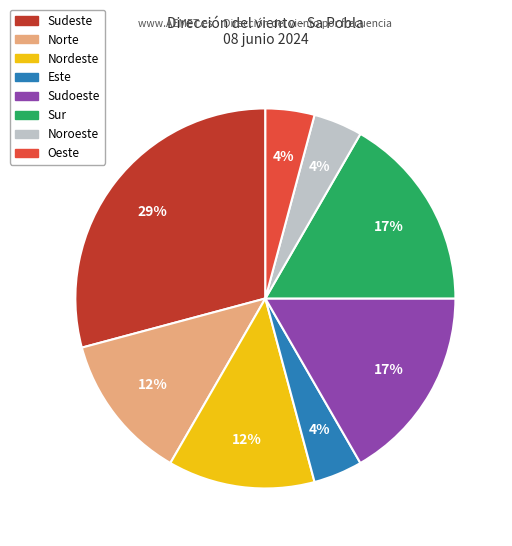

Between Este and Norte, which is larger?

Norte